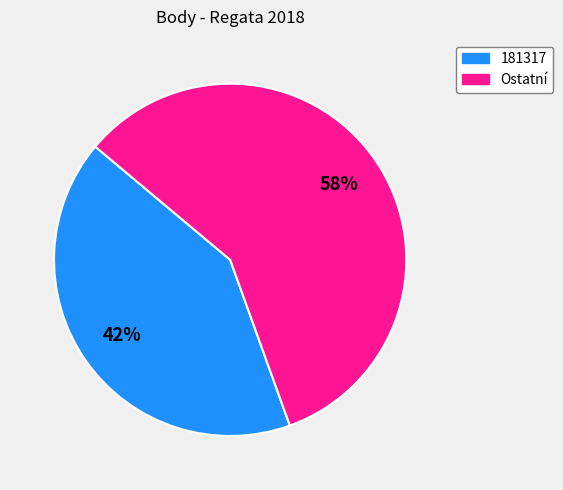

Is there a majority slice in this chart?

Yes